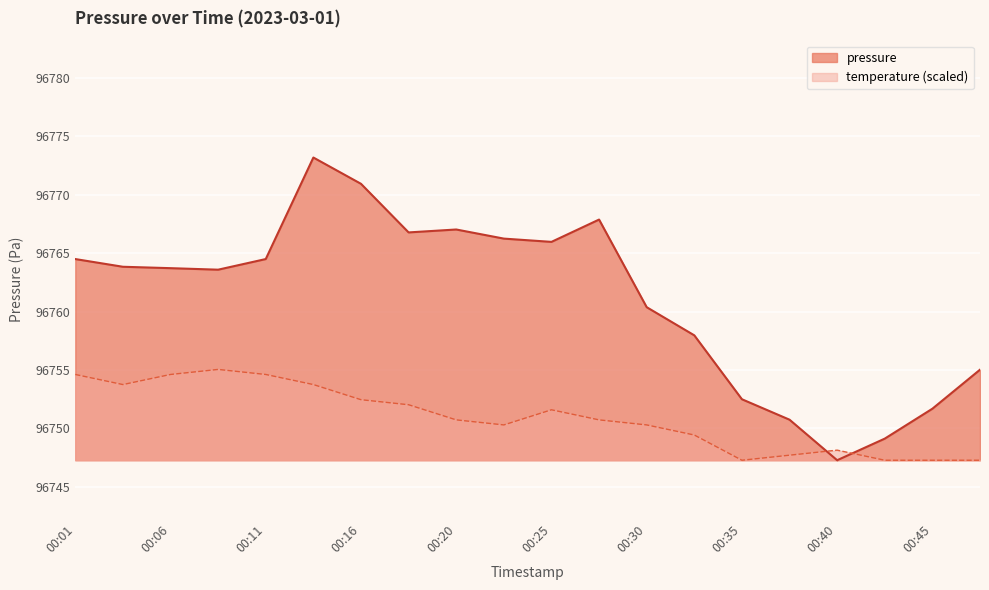

How many series are shown in this chart?

2